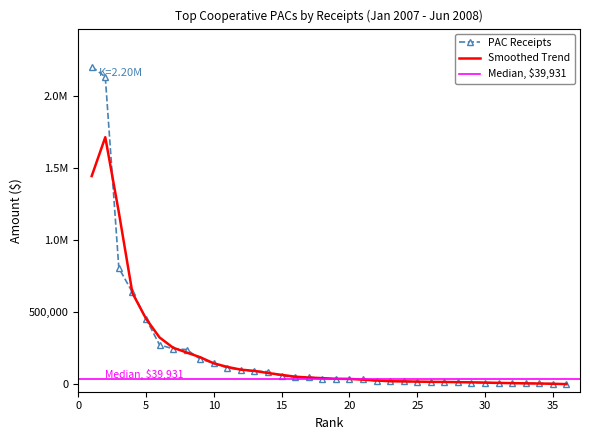

What is the difference between the values at 6 and 10?

126164.6